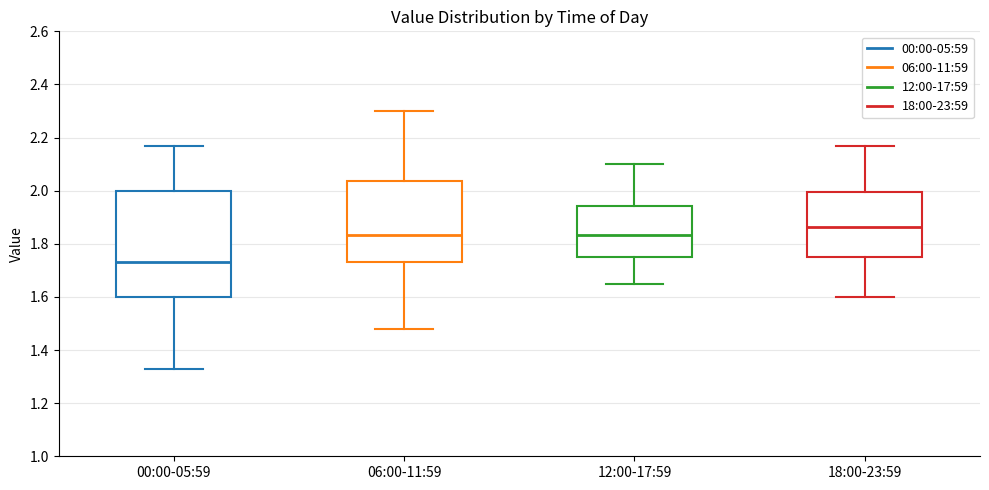

Comparing the boxes themselves (not the whiskers), which one is the tallest?

00:00-05:59